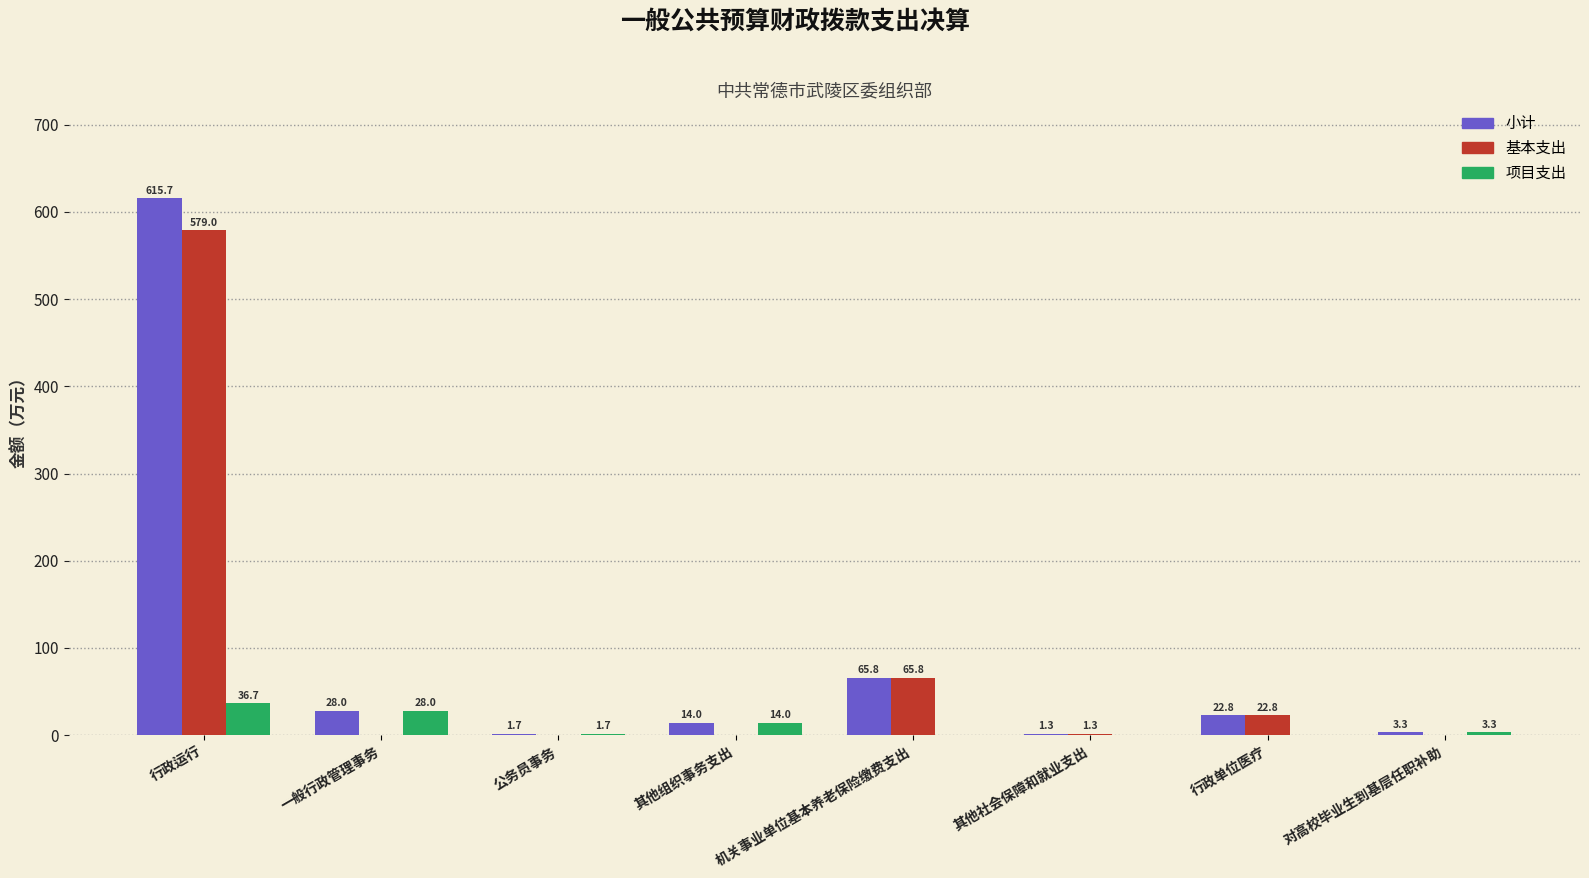

Which series changed the most between 公务员事务 and 行政单位医疗?

基本支出